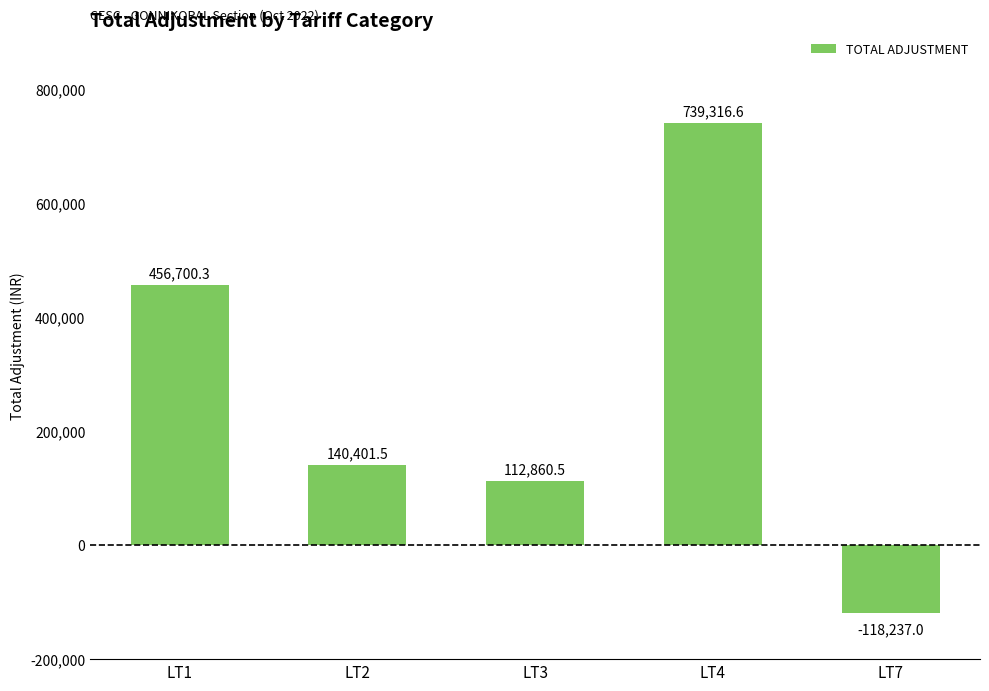

Count the number of data series in this chart.

1